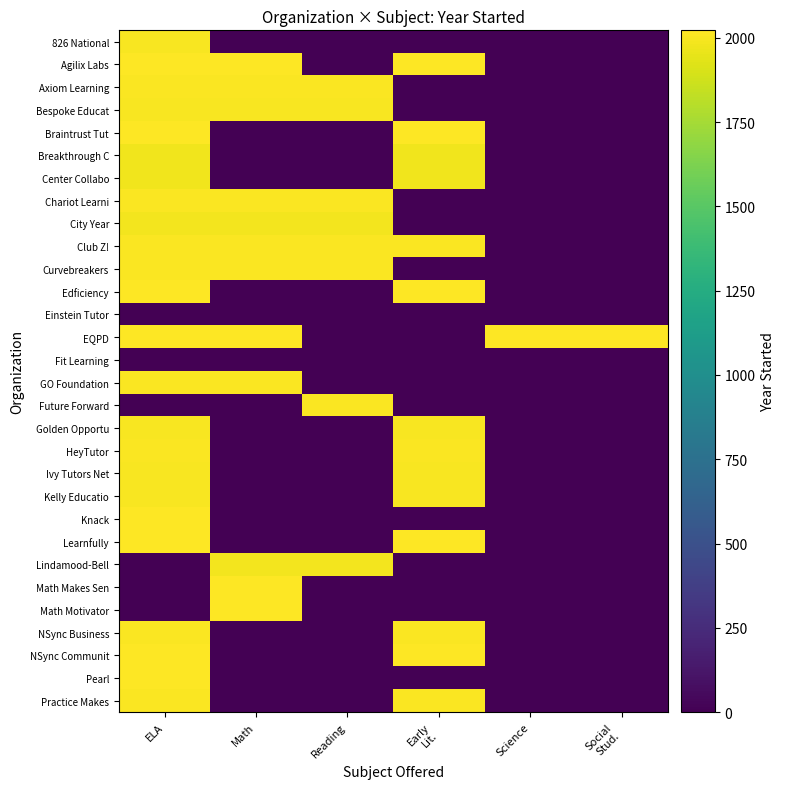

What is the total value across all series at Reading?

16034